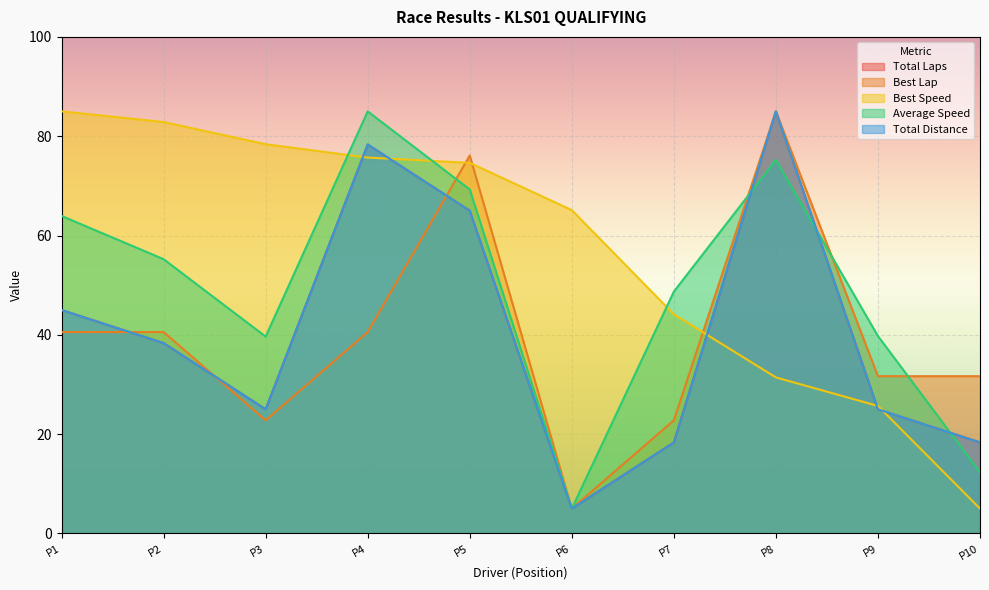

True or false: Best Speed has more than 2 points higher than both neighbors.

False